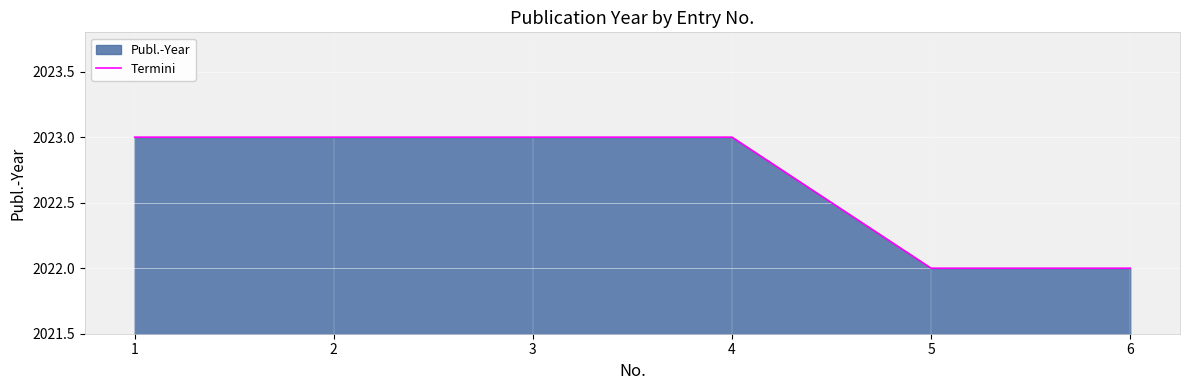

List the labels in order of value, largest first.

1, 2, 3, 4, 5, 6